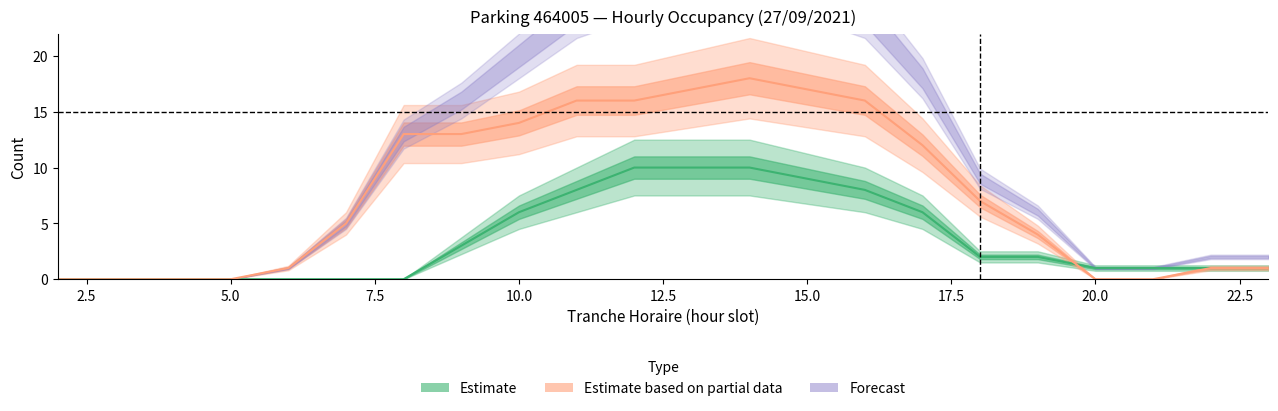

Which has a higher value, 20 or 9?

9